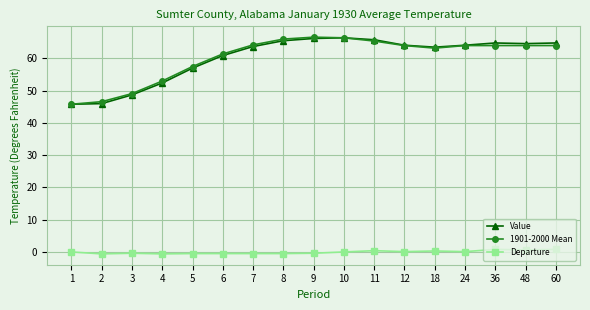

Between 2 and 8, which series saw the biggest shift?

Value